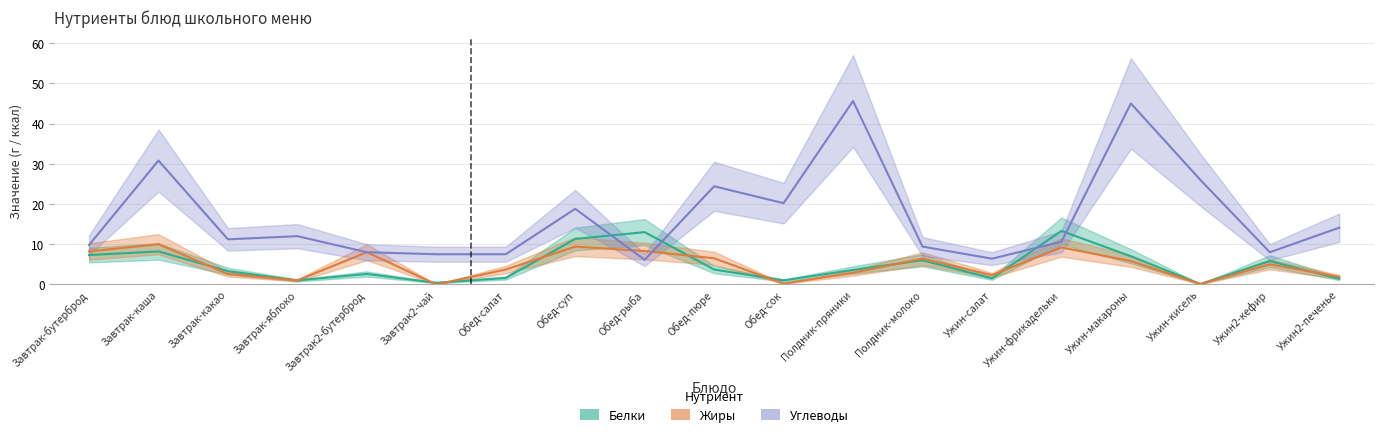

What is the difference between the highest and lowest values at Полдник-молоко?

3.4